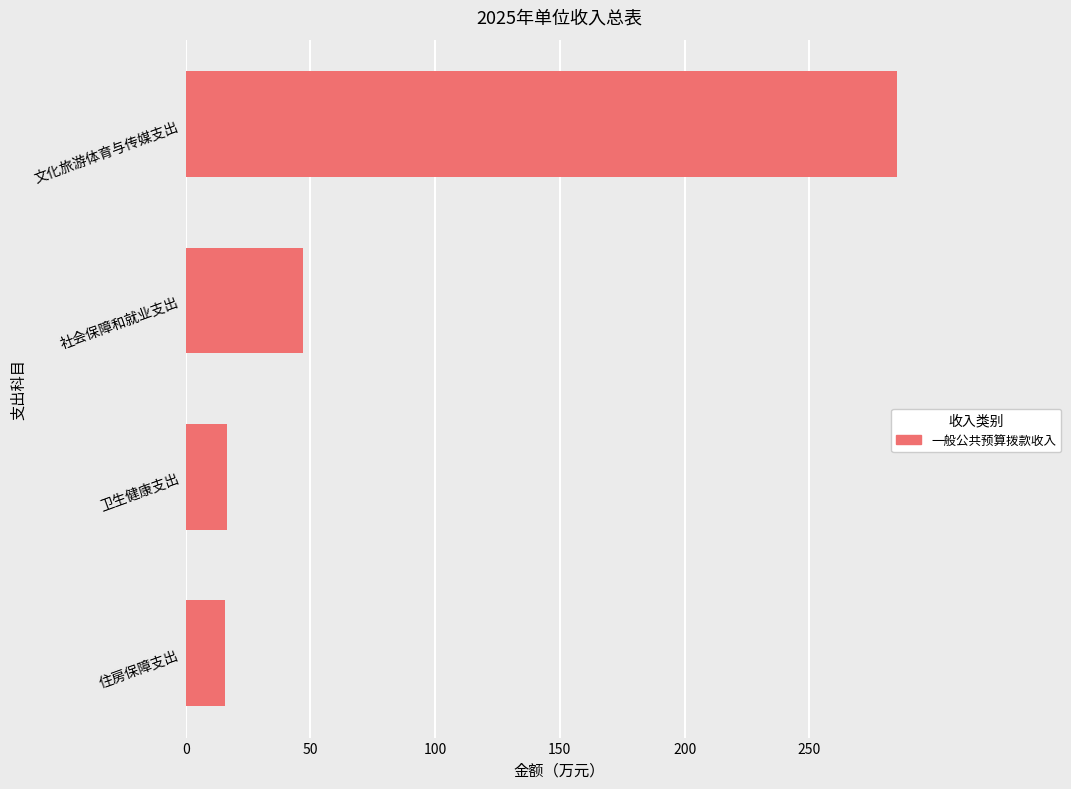

Between 文化旅游体育与传媒支出 and 卫生健康支出, which is larger?

文化旅游体育与传媒支出